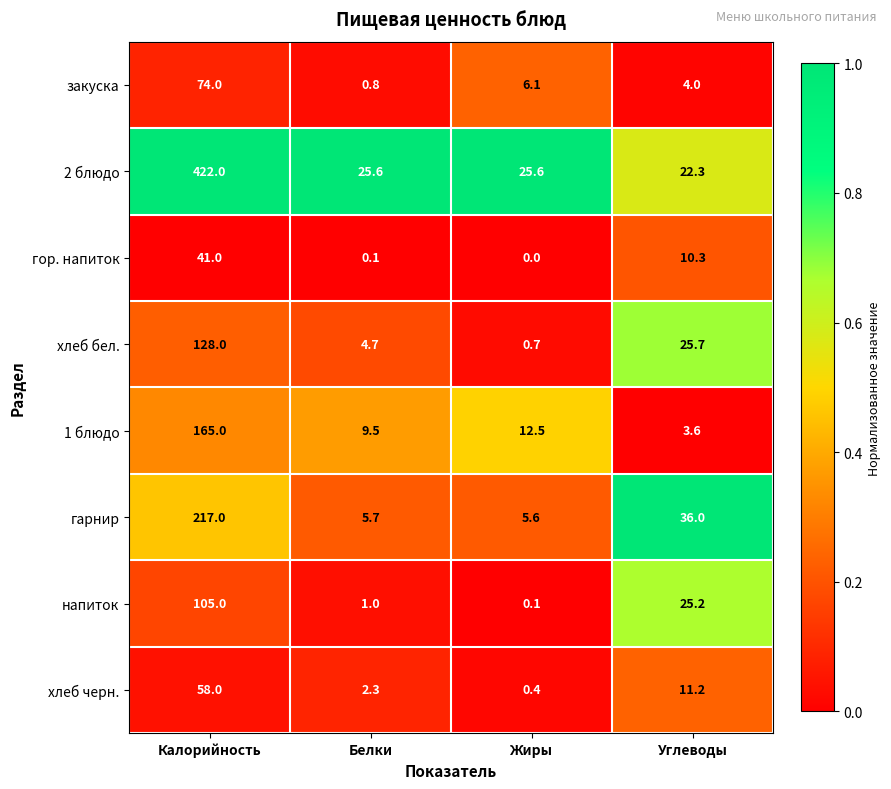

What is the spread (max minus min) of values at Углеводы?

32.4